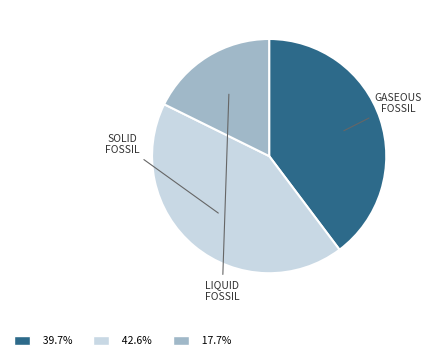

Is there a majority slice in this chart?

No